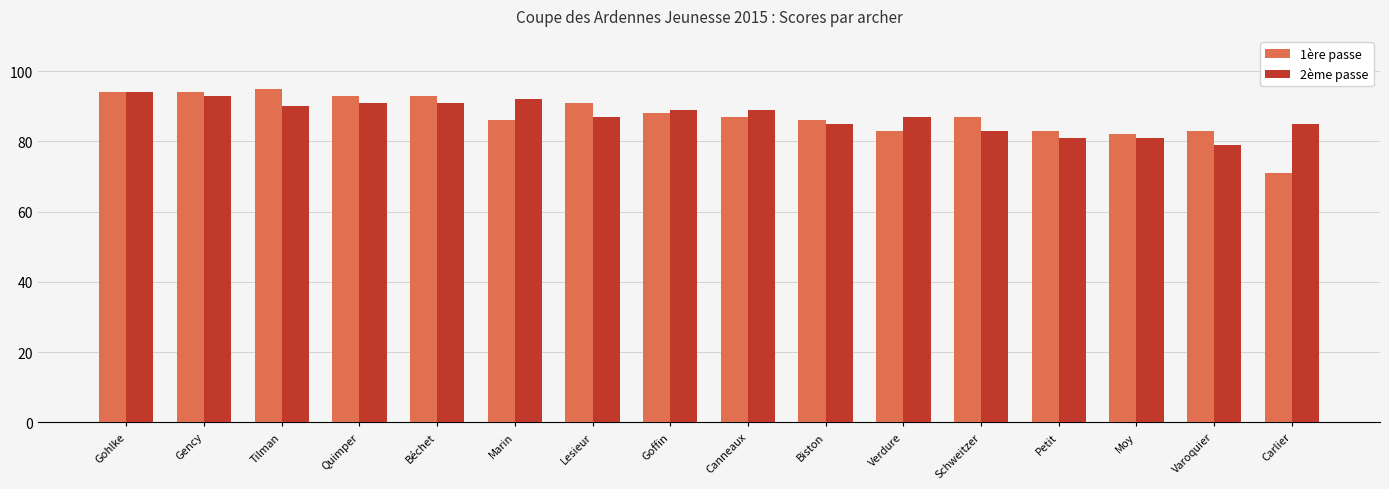

What is the sum of all 2ème passe values?

1397